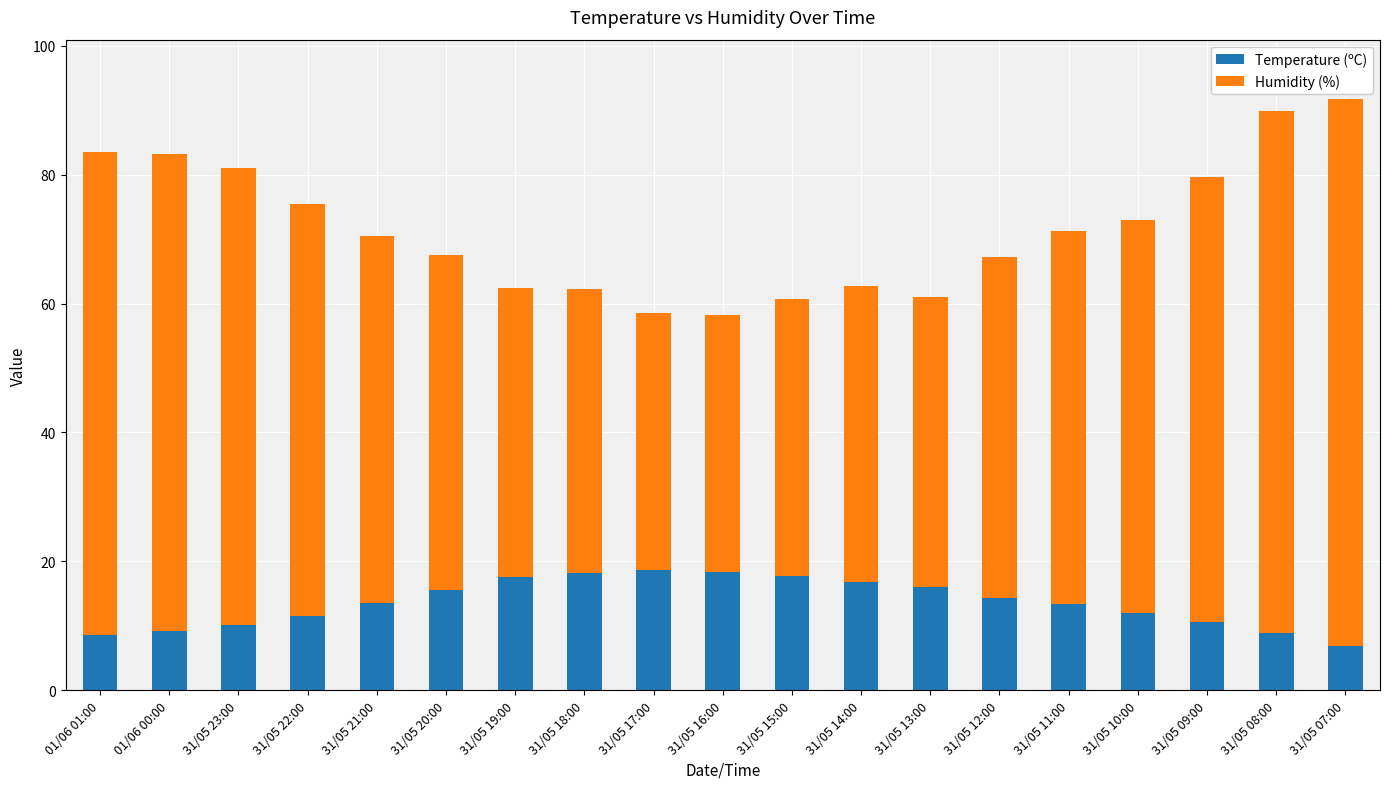

What is the maximum value for Temperature (ºC)?

18.6